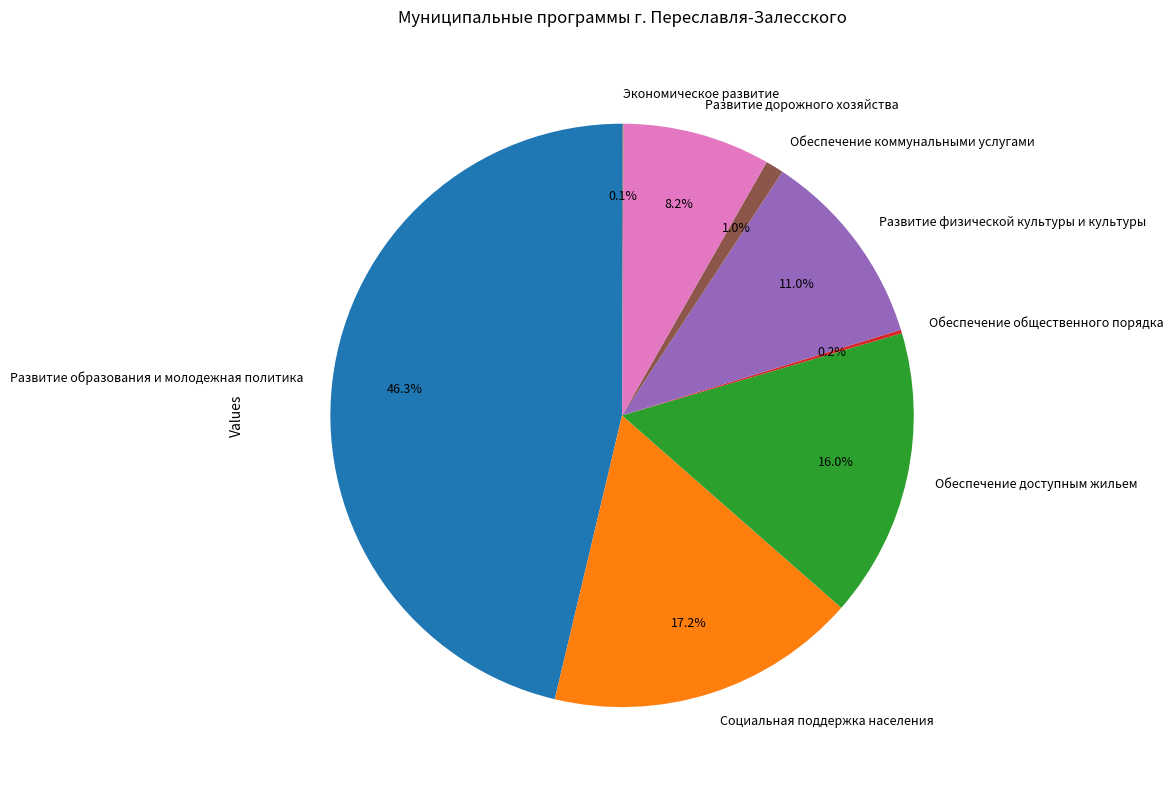

Which has a higher value, Социальная поддержка населения or Обеспечение доступным жильем?

Социальная поддержка населения